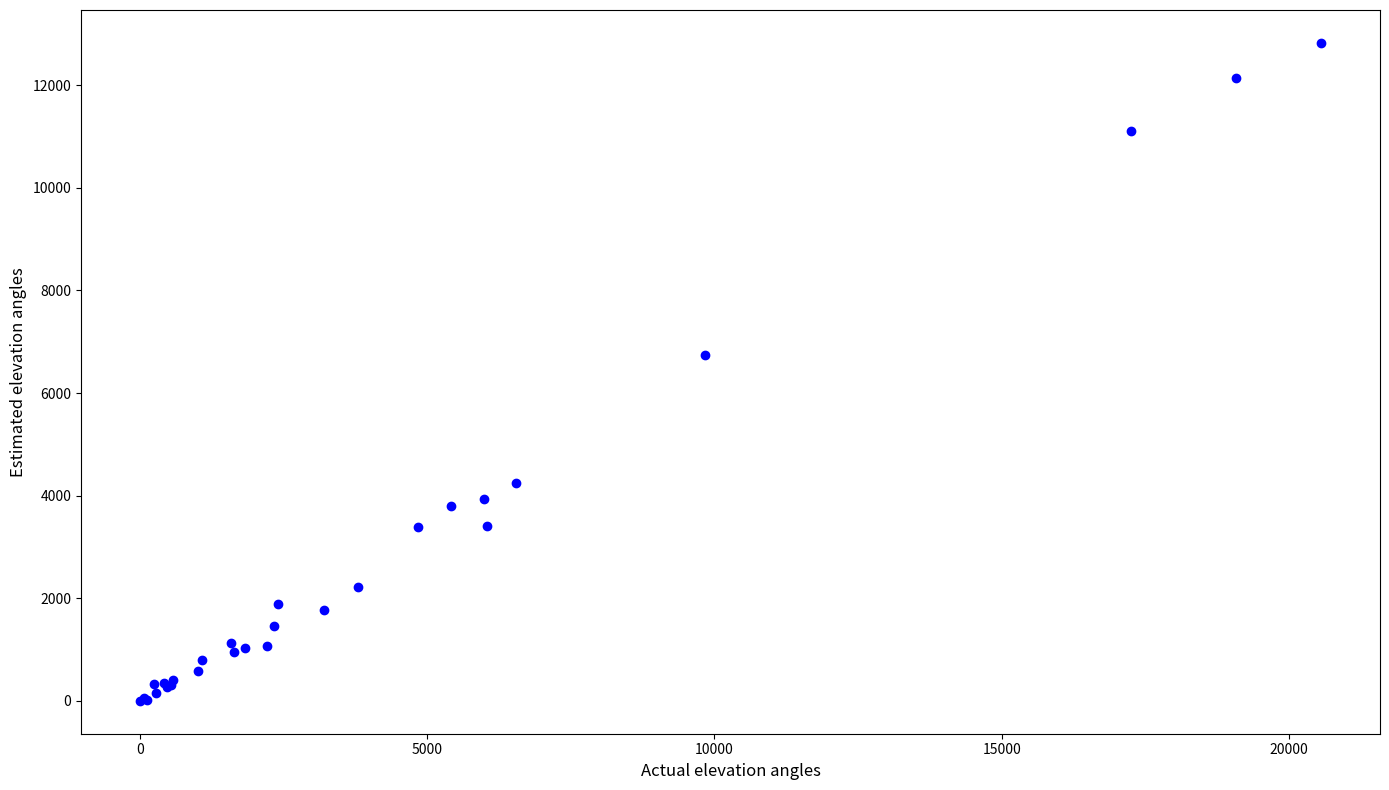

What Y value in the scatter plot is closest to 6412?

6750.3